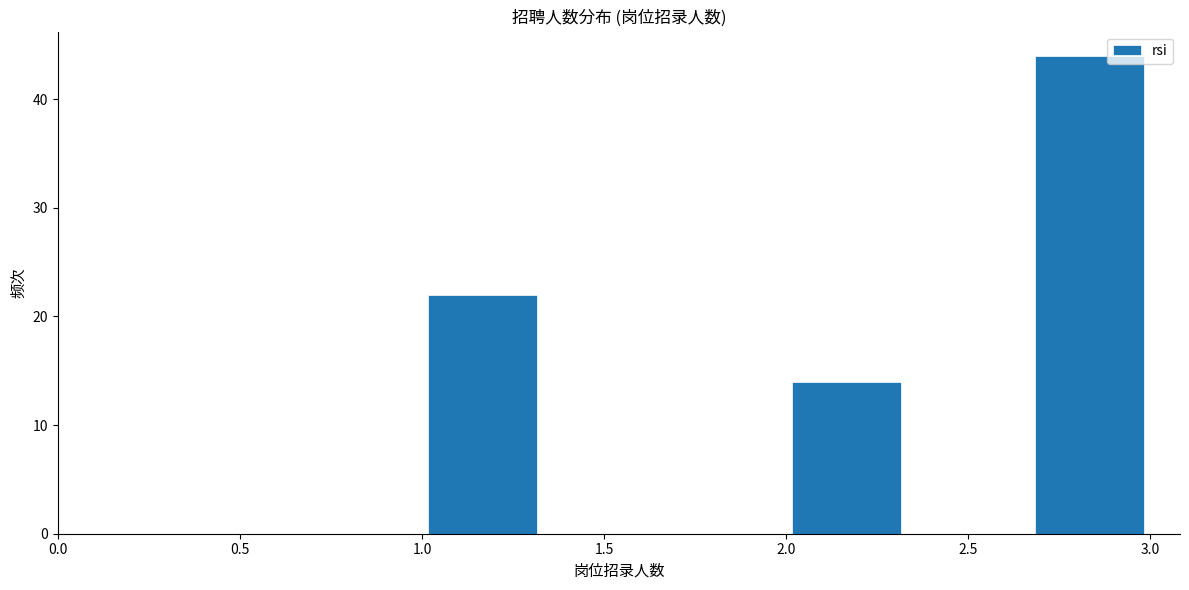

Reading left to right, transcribe this chart: for each bar, give the range it covers on the x-axis and its height. Neither the bar edges nor the heights are printed on the chart, so give them approximately, as read against the axes.

1.00 to 1.35: 22
1.35 to 1.65: 0
1.65 to 2.00: 0
2.00 to 2.35: 14
2.35 to 2.65: 0
2.65 to 3.00: 44